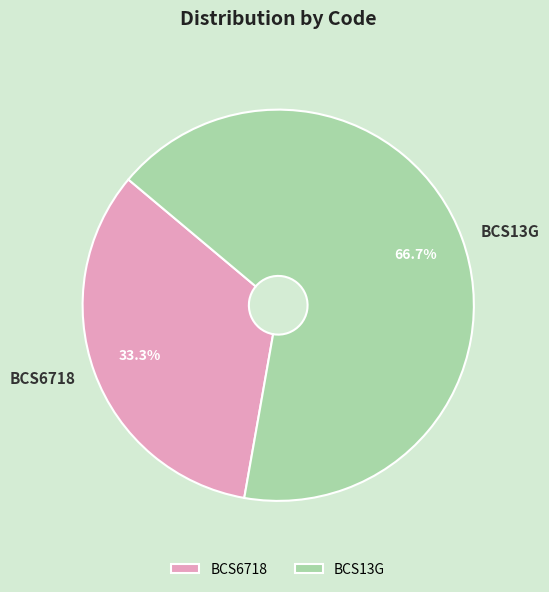

The BCS13G slice represents 67% of the pie. True or false?

True